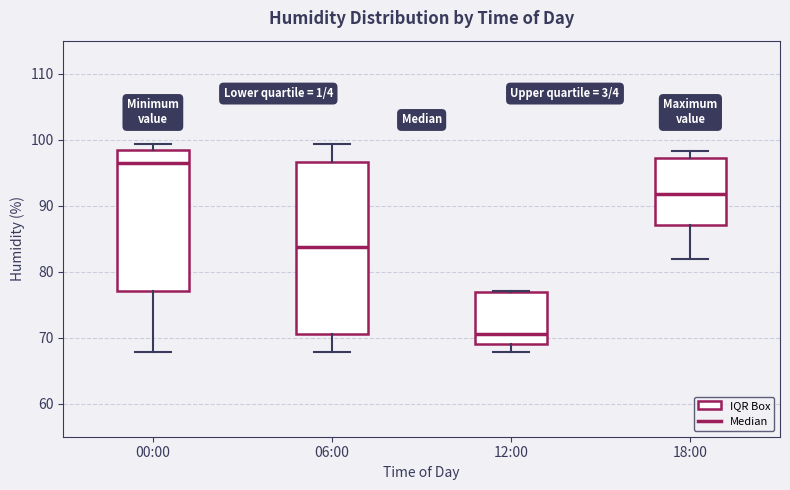

Where does the median line of the box for 18:00 sit on the y-axis? The values are not printed on the chart, so give them approximately, as read against the axis.

92